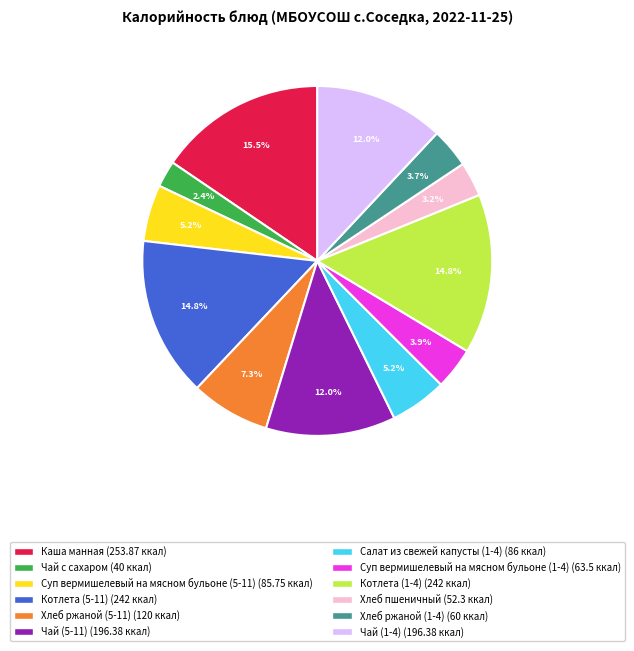

How many segments does this pie chart have?

12